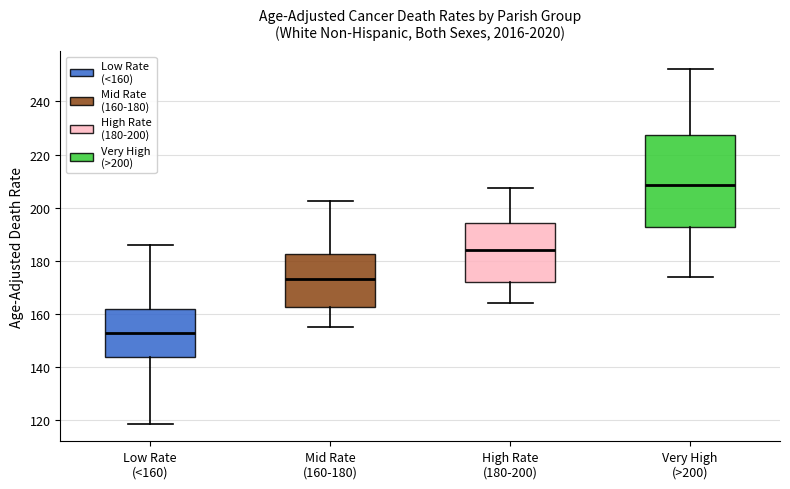

Which box is the tallest, from its lower edge to its upper edge?

Very High (>200)